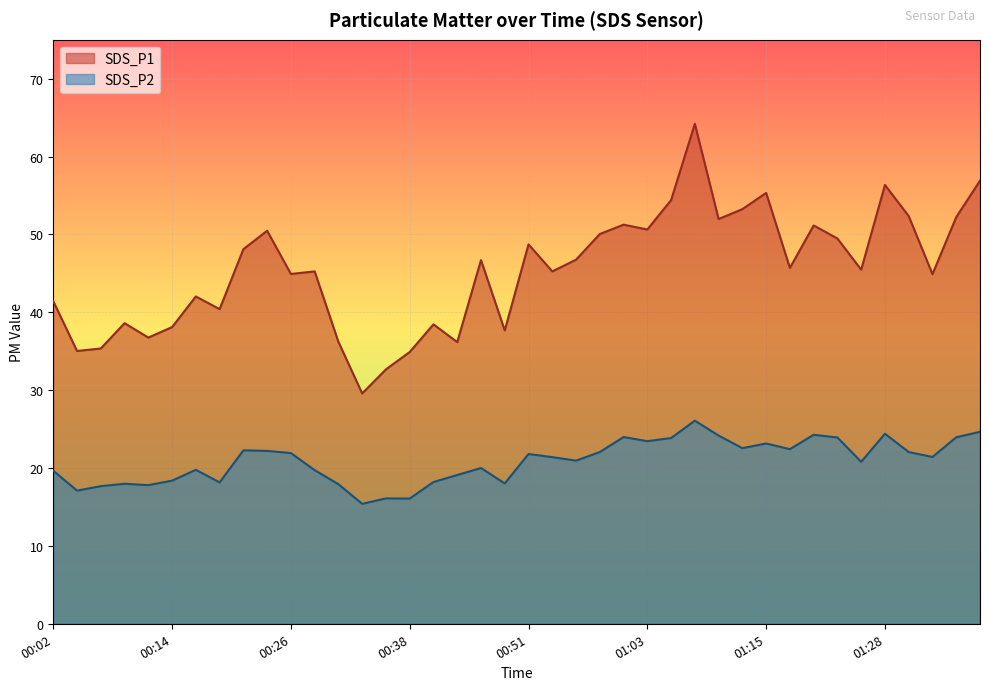

Rank the series by their maximum value, from highest to lowest.

SDS_P1, SDS_P2